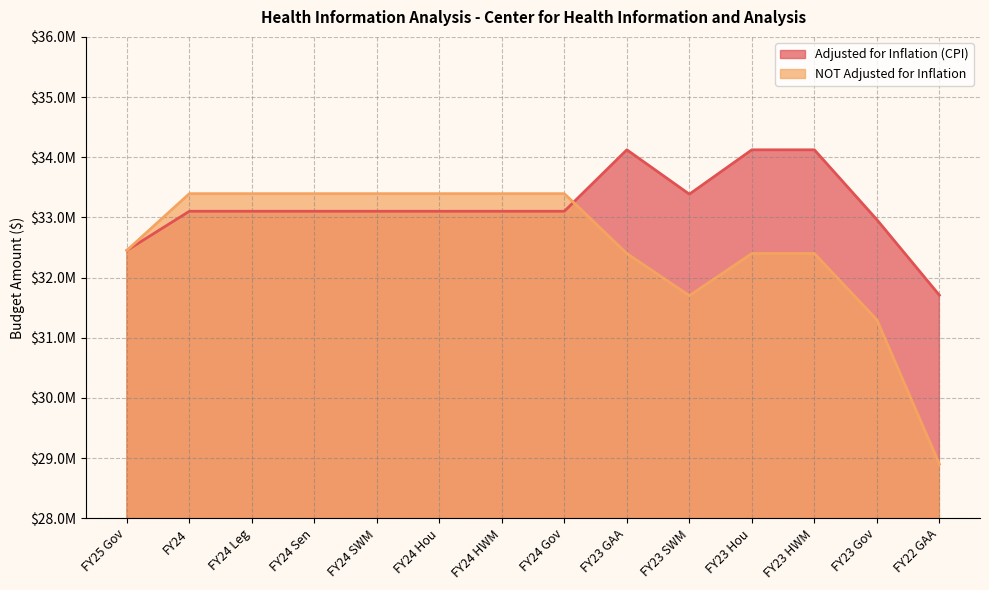

At which label does Adjusted for Inflation (CPI) reach its minimum?

FY22 GAA